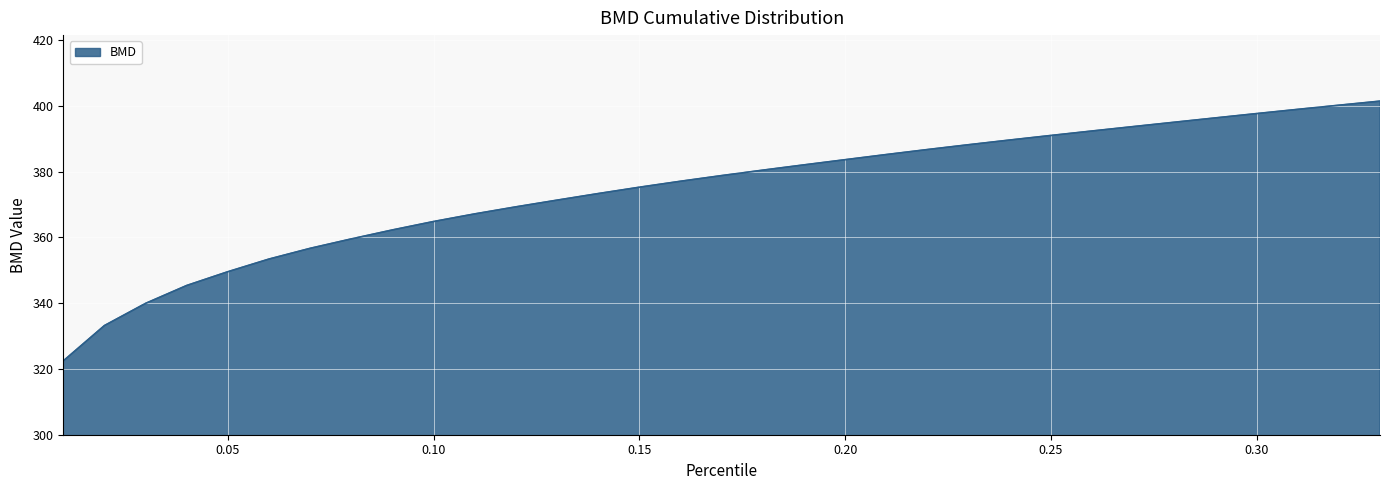

What is the difference between the maximum and minimum values?

79.0